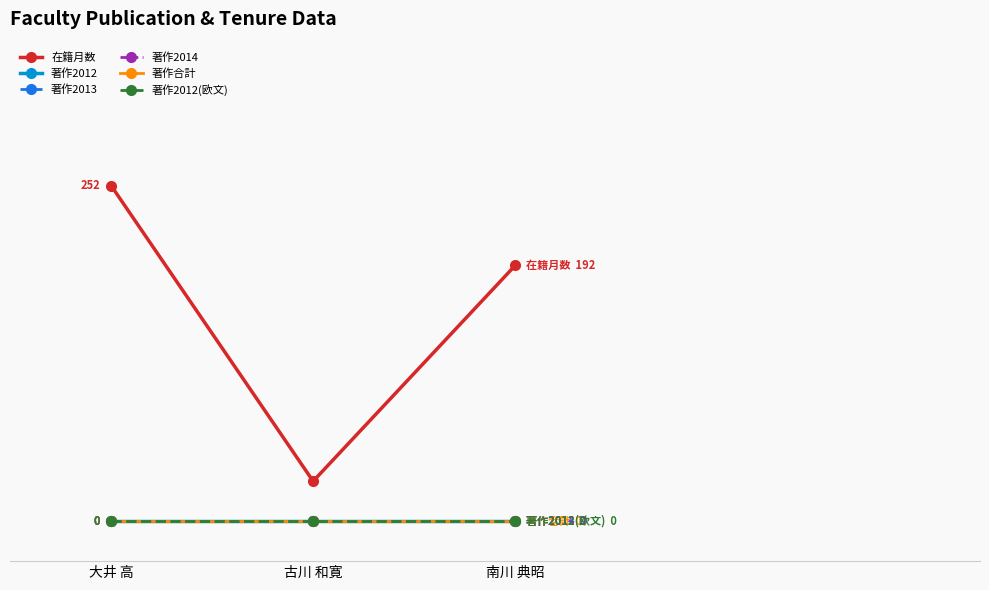

At which category is the sum across all series the highest?

大井 高